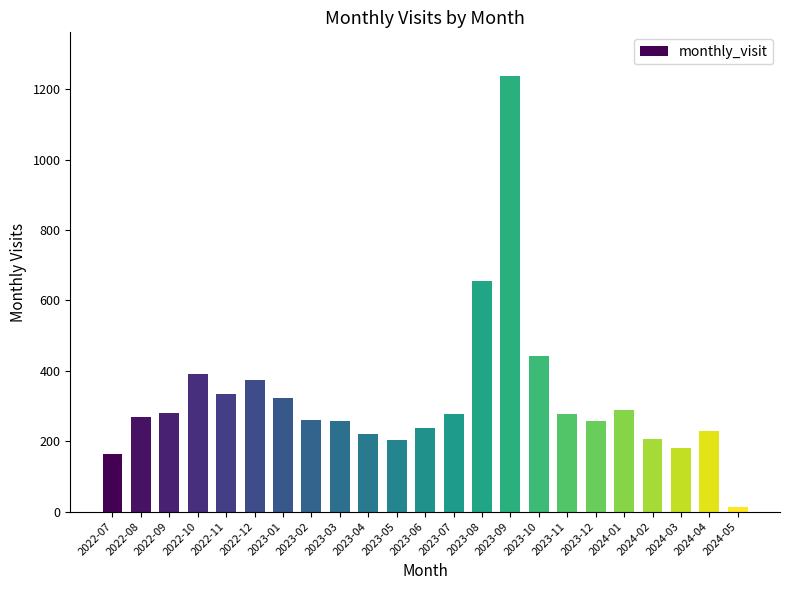

At which label is the value closest to 625?

2023-08